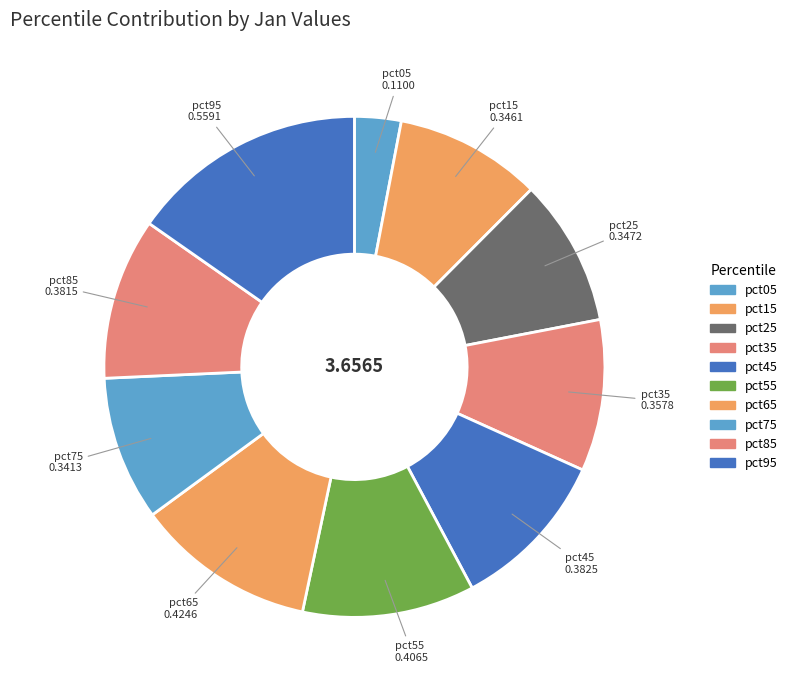

Rank the categories by value from lowest to highest.

pct05, pct75, pct15, pct25, pct35, pct85, pct45, pct55, pct65, pct95